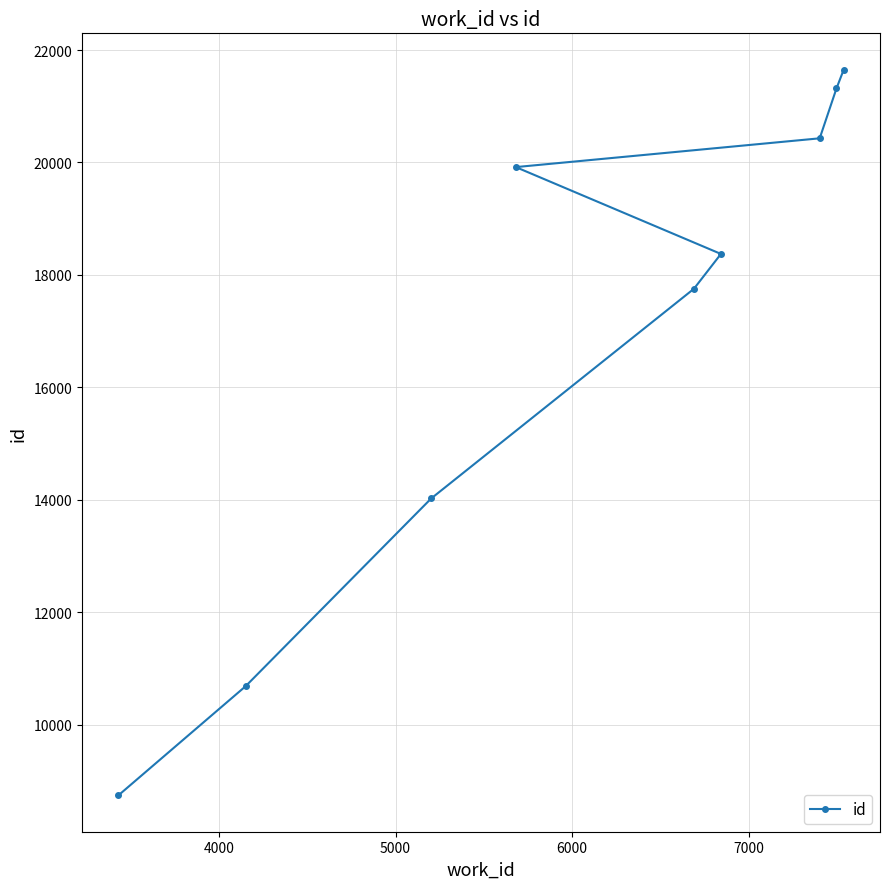

What is the difference between the maximum and minimum values?

12912